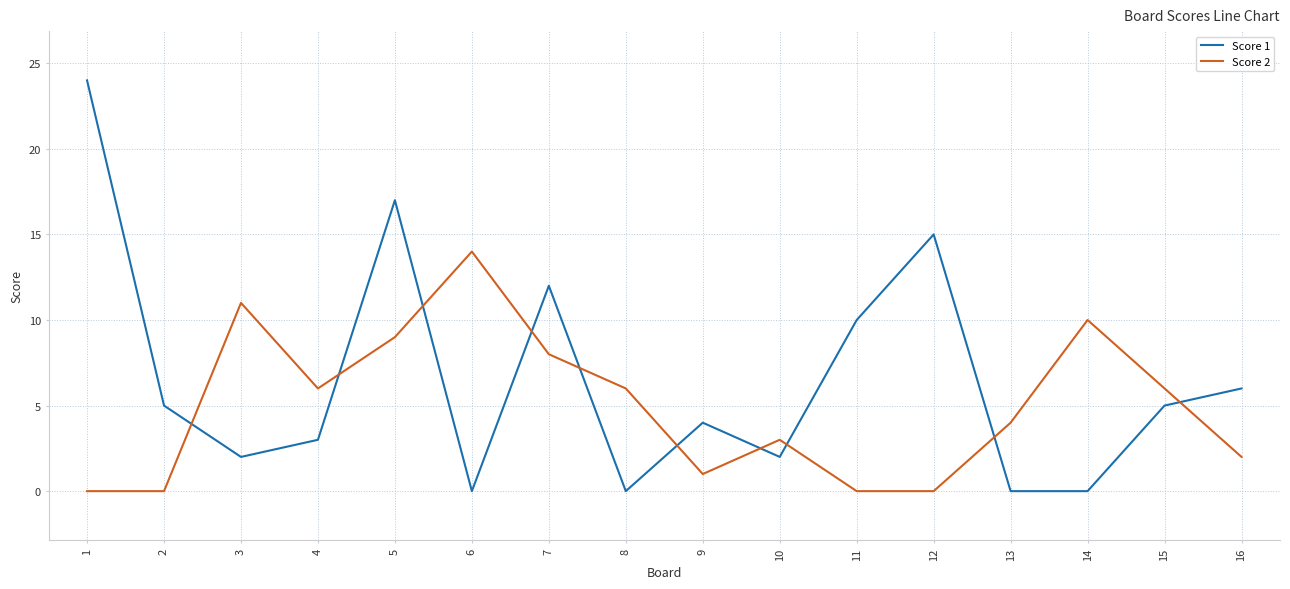

What is the maximum value shown in the chart?

24